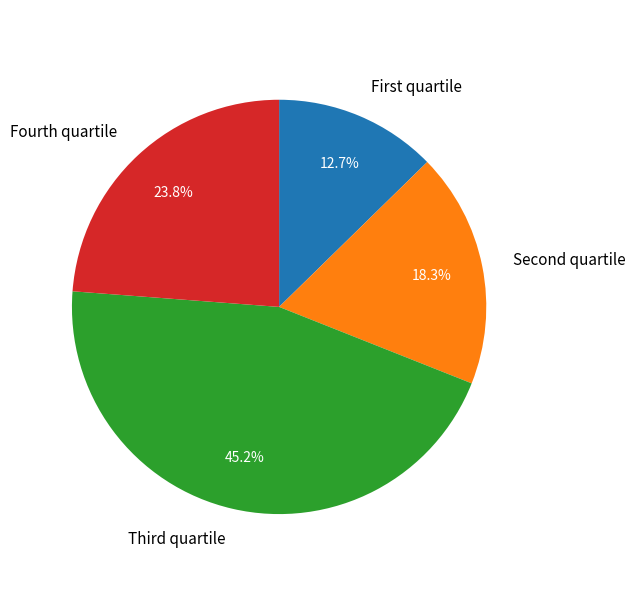

Does any single category account for the majority?

No